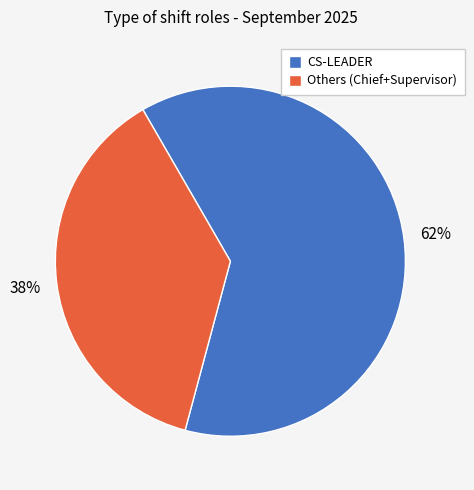

To the nearest percent, what is the average slice percentage?

50%